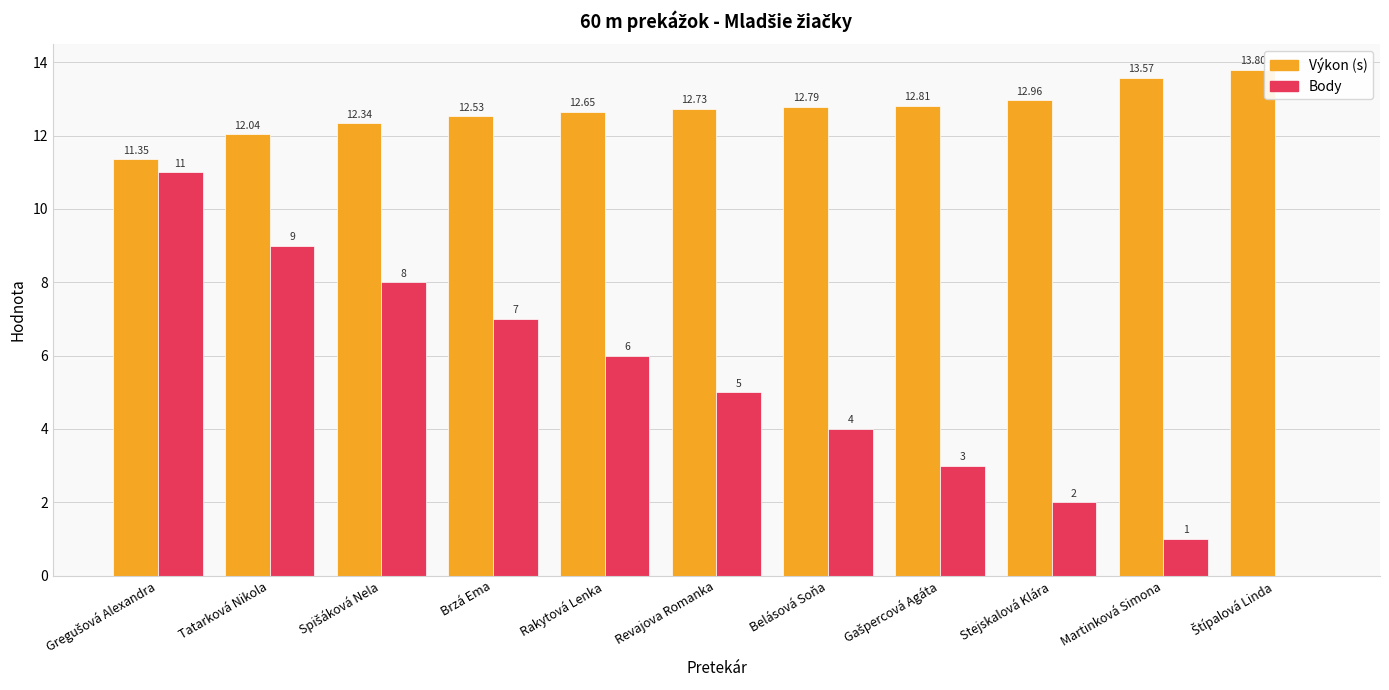

What is the total value across all series at Stejskalová Klára?

15.0